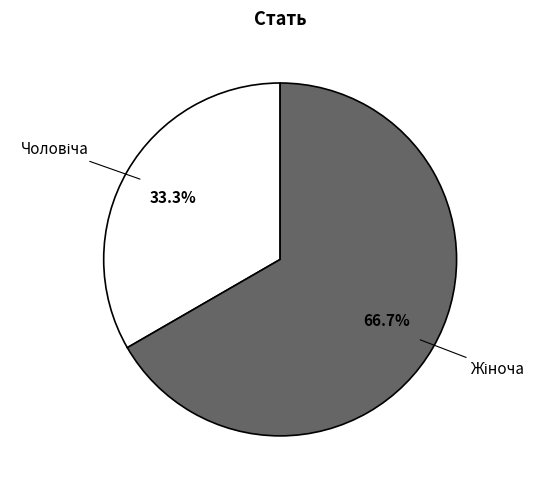

Does any single category account for the majority?

Yes